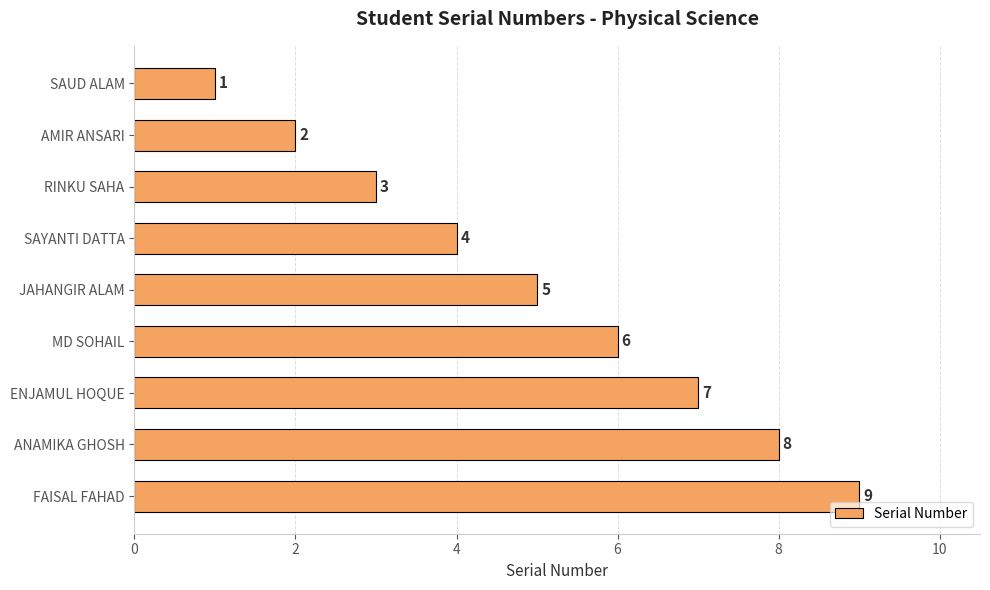

True or false: the data shows 6 at SAYANTI DATTA.

False